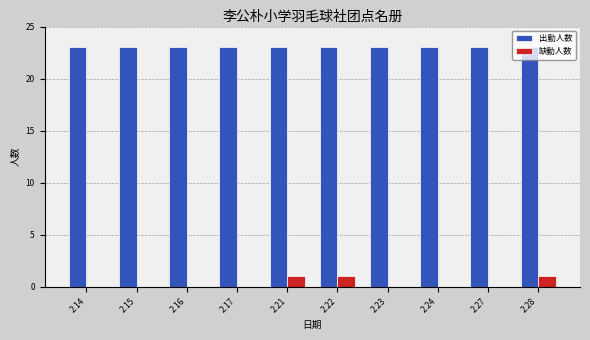

What is the greatest value displayed?

23